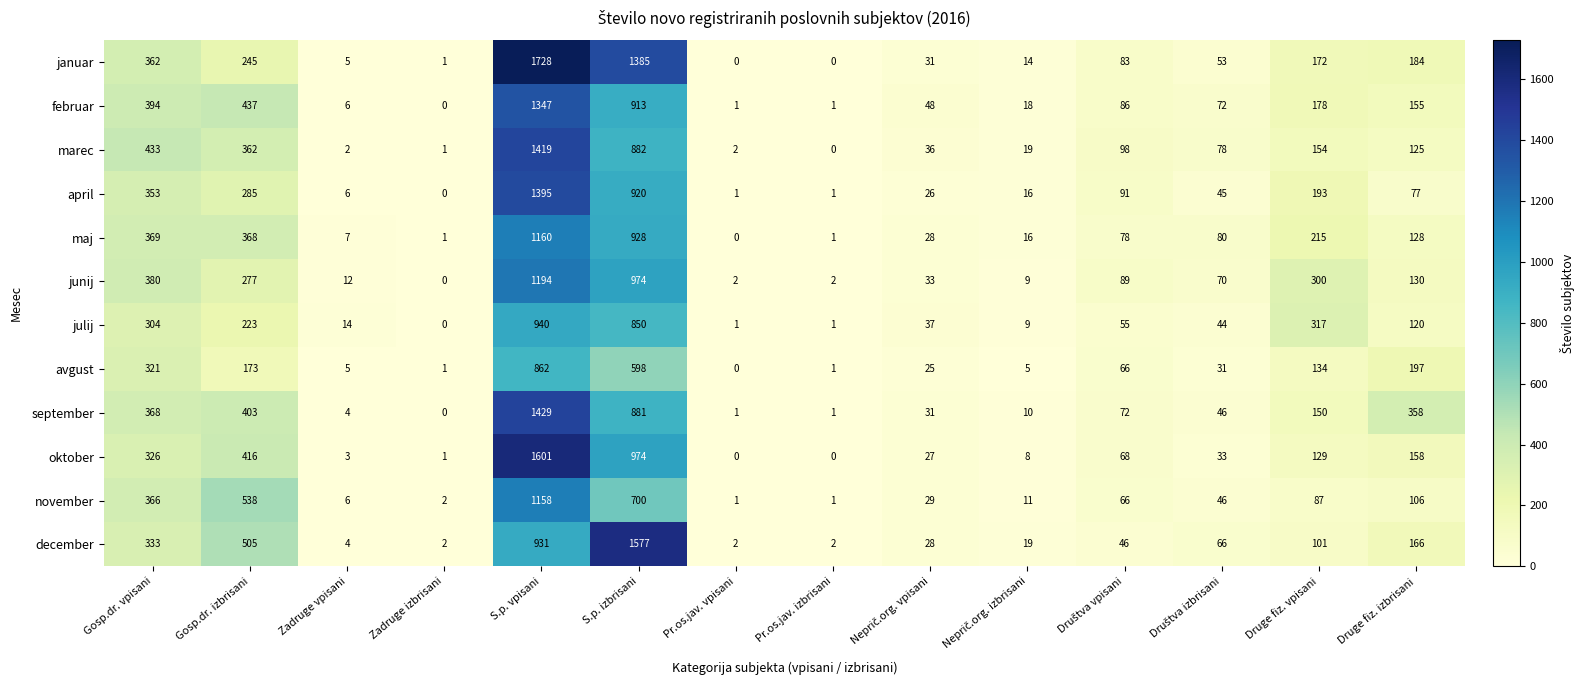

At how many categories does at least one series exceed 836?

2